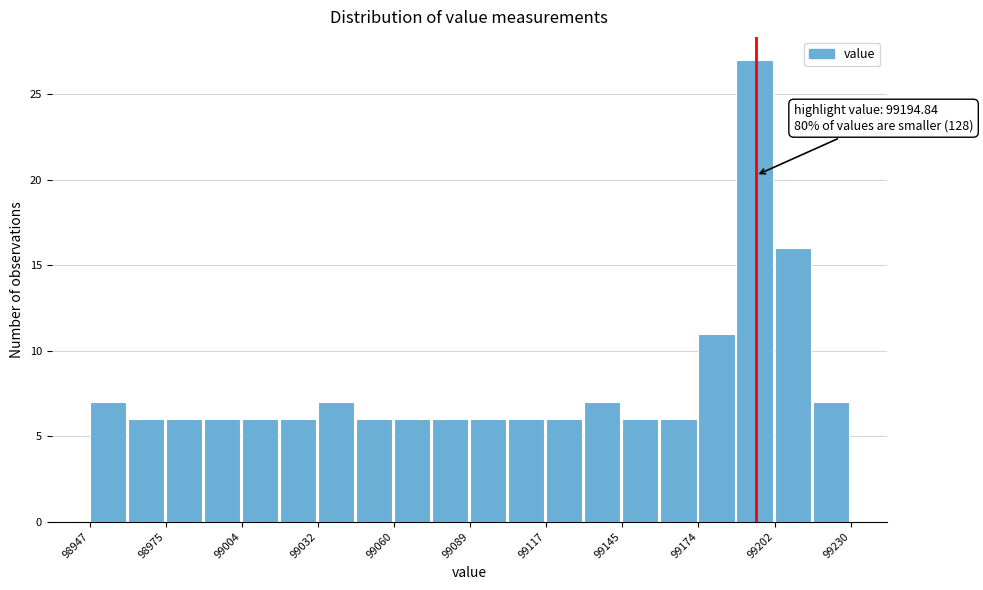

Read against the x-axis, roughly where is the centre of the tallest bar?

99195